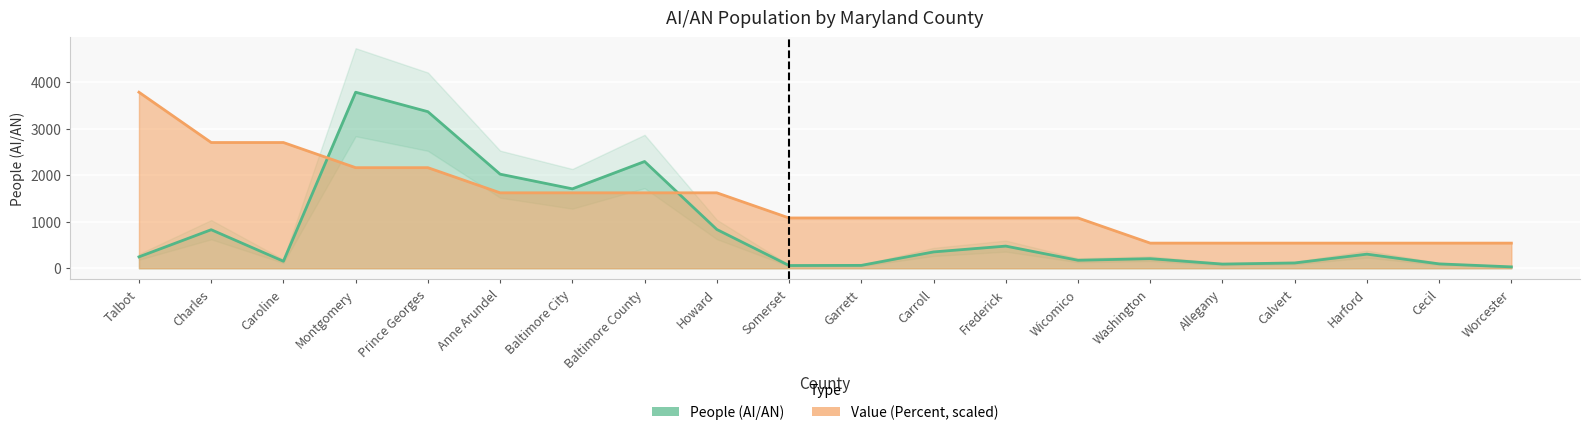

The value of People (AI/AN) at Talbot is 427.8. True or false?

False